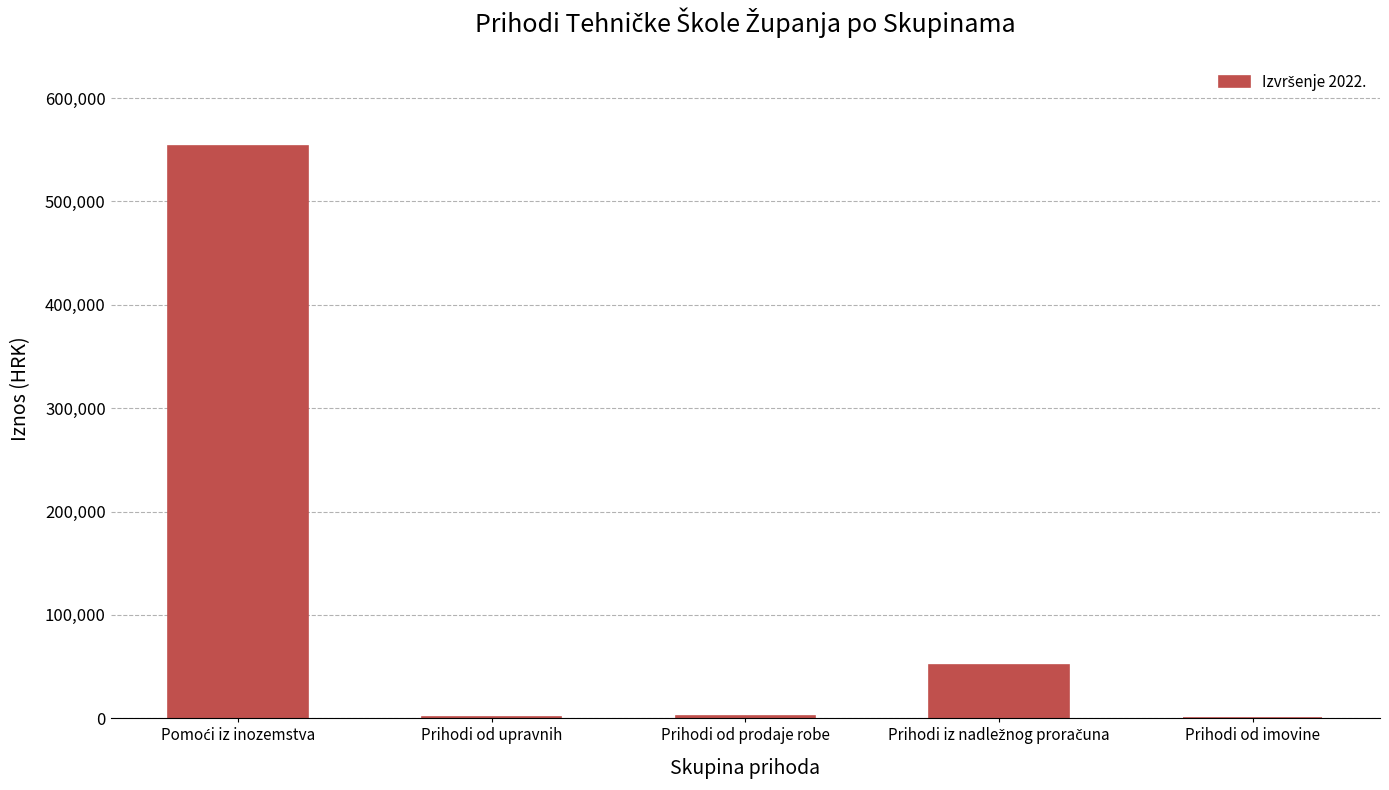

What is the sum of all values?

609356.0